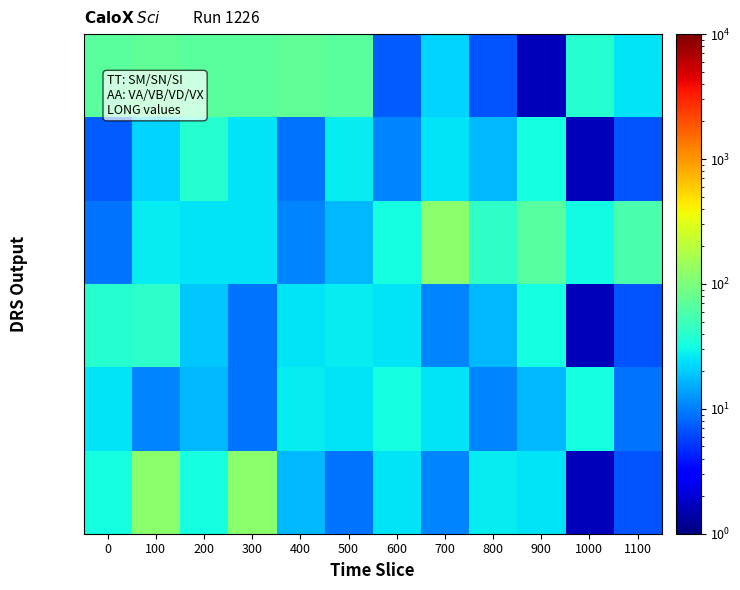

At which category is the sum across all series the highest?

100